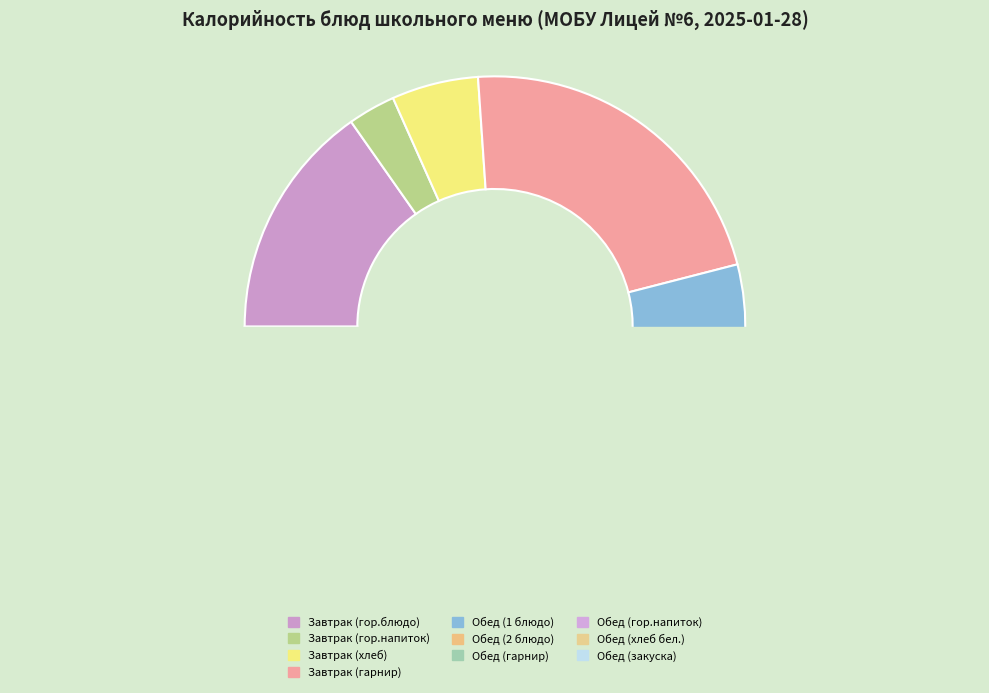

Is Завтрак (гарнир) the majority of the pie?

No